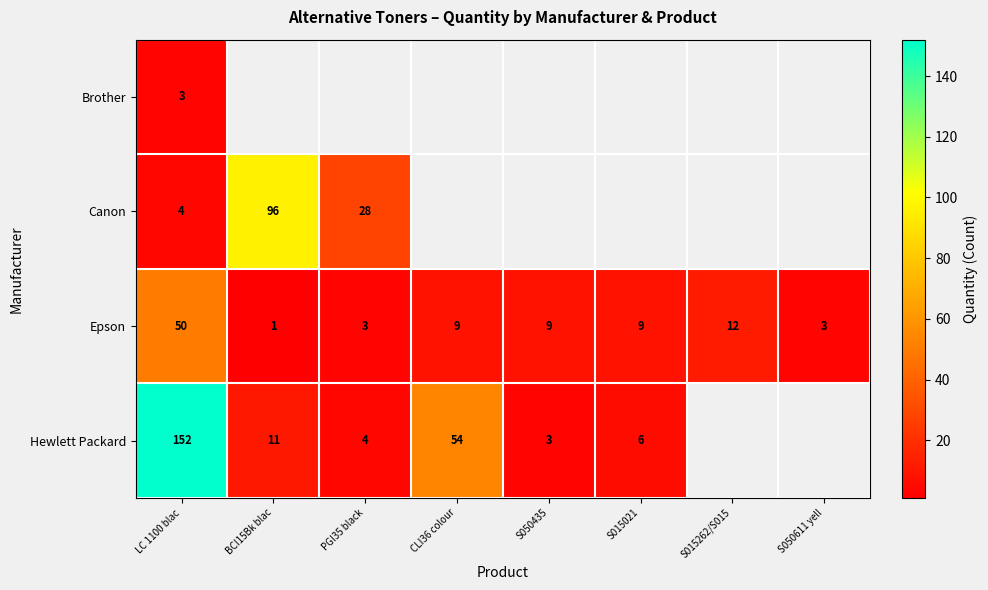

Where does the Epson series first go above 9?

LC 1100 blac